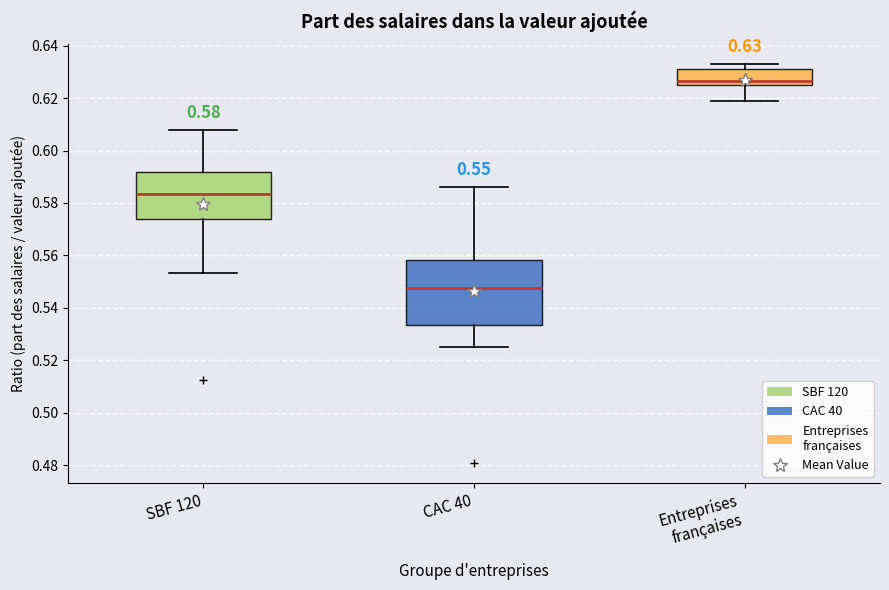

Which box has the lowest median line?

CAC 40